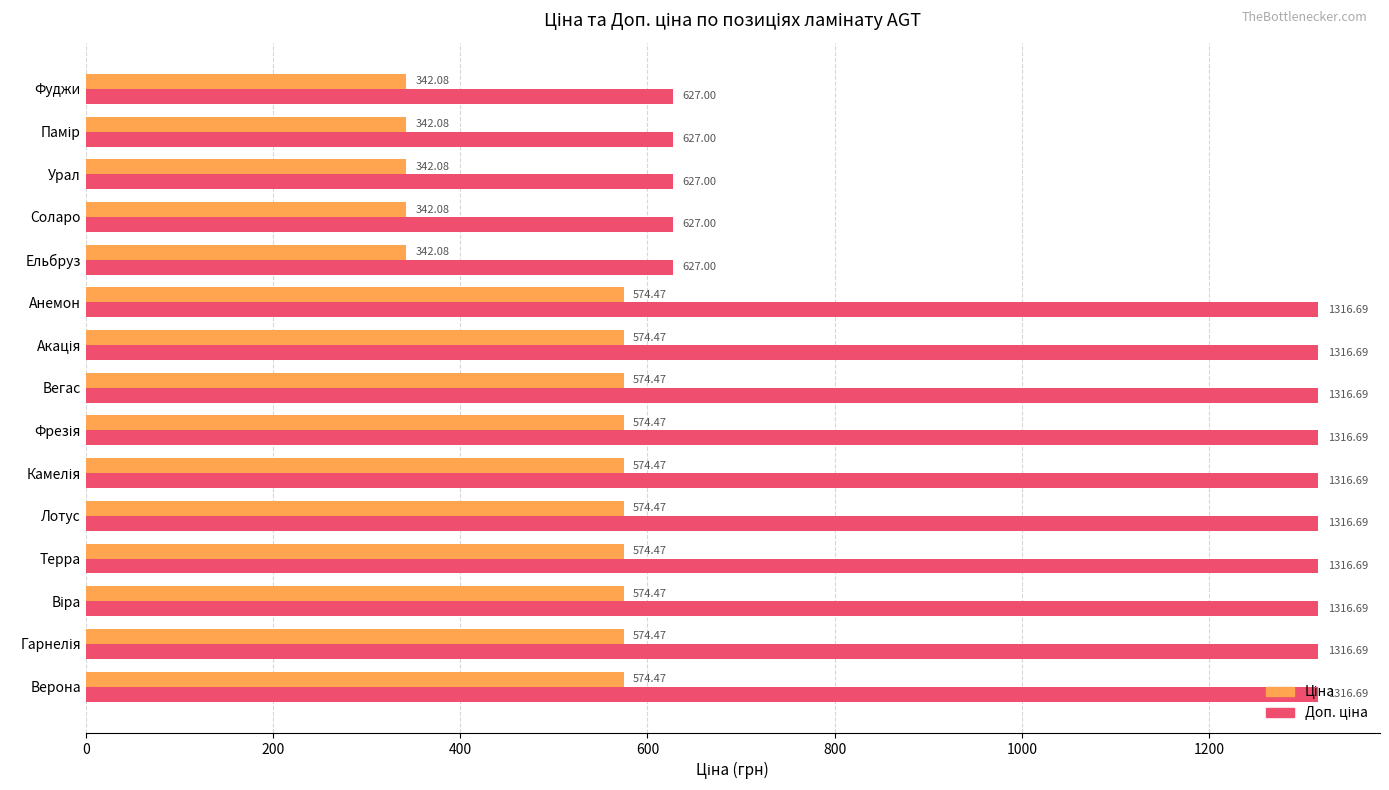

What is the total value across all series at Фуджи?

969.1